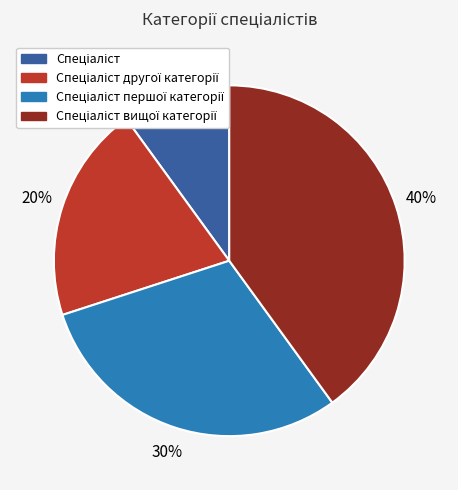

To the nearest percent, what is the average slice percentage?

25%